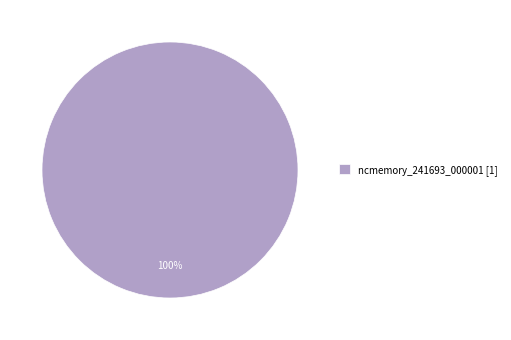

To the nearest percent, what portion does ncmemory_241693_000001 [1] represent?

100%